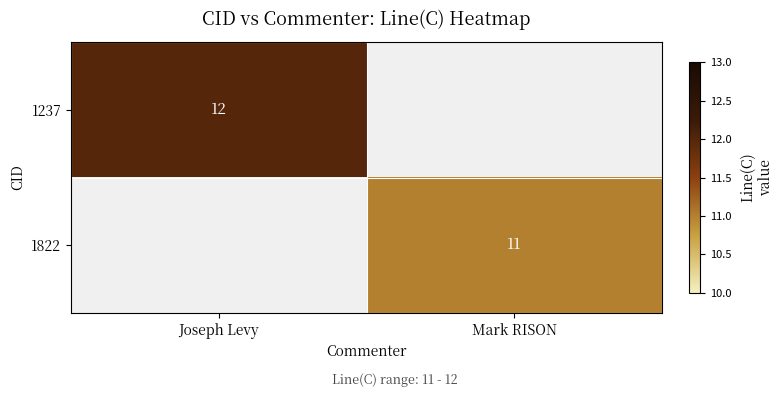

Between Mark RISON and Joseph Levy, which is larger?

Joseph Levy